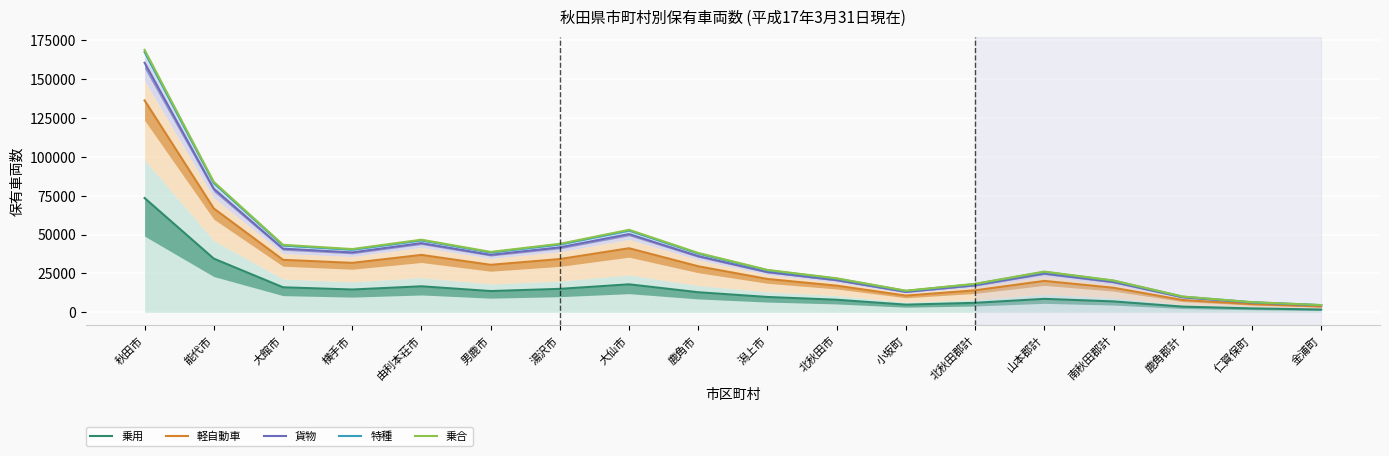

What is the difference between the highest and lowest values at 潟上市?

17398.6